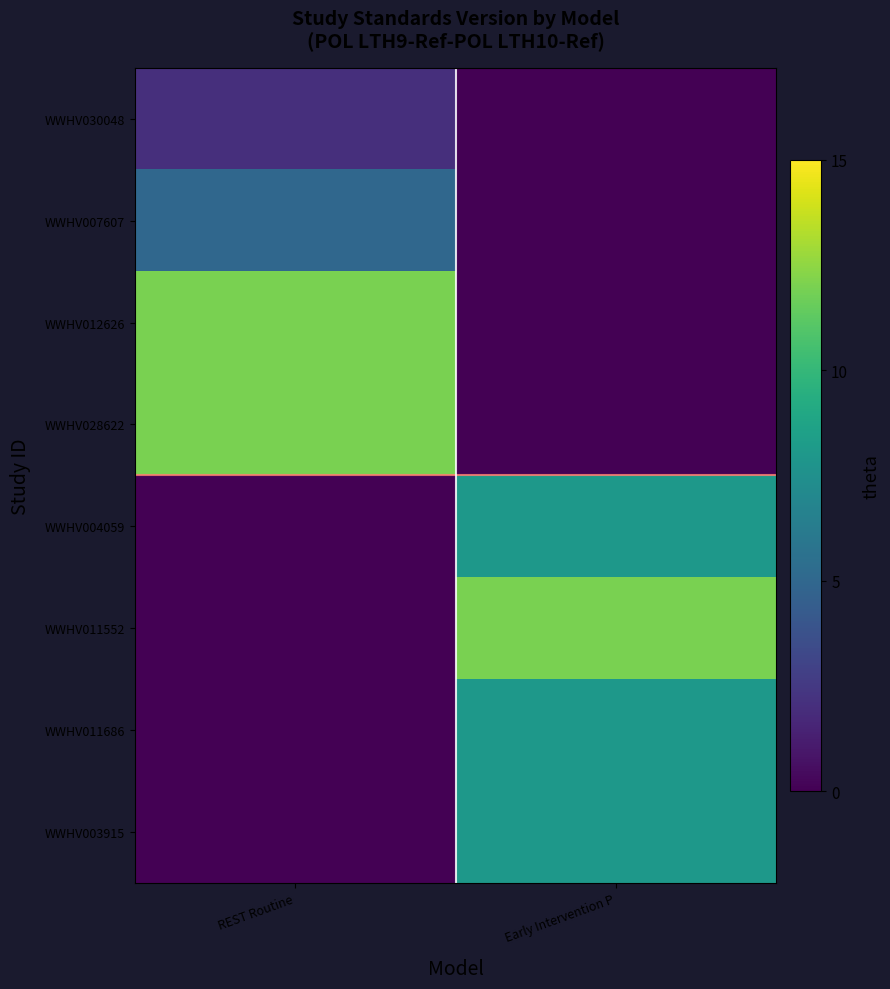

Which label corresponds to the largest value in the chart?

REST Routine